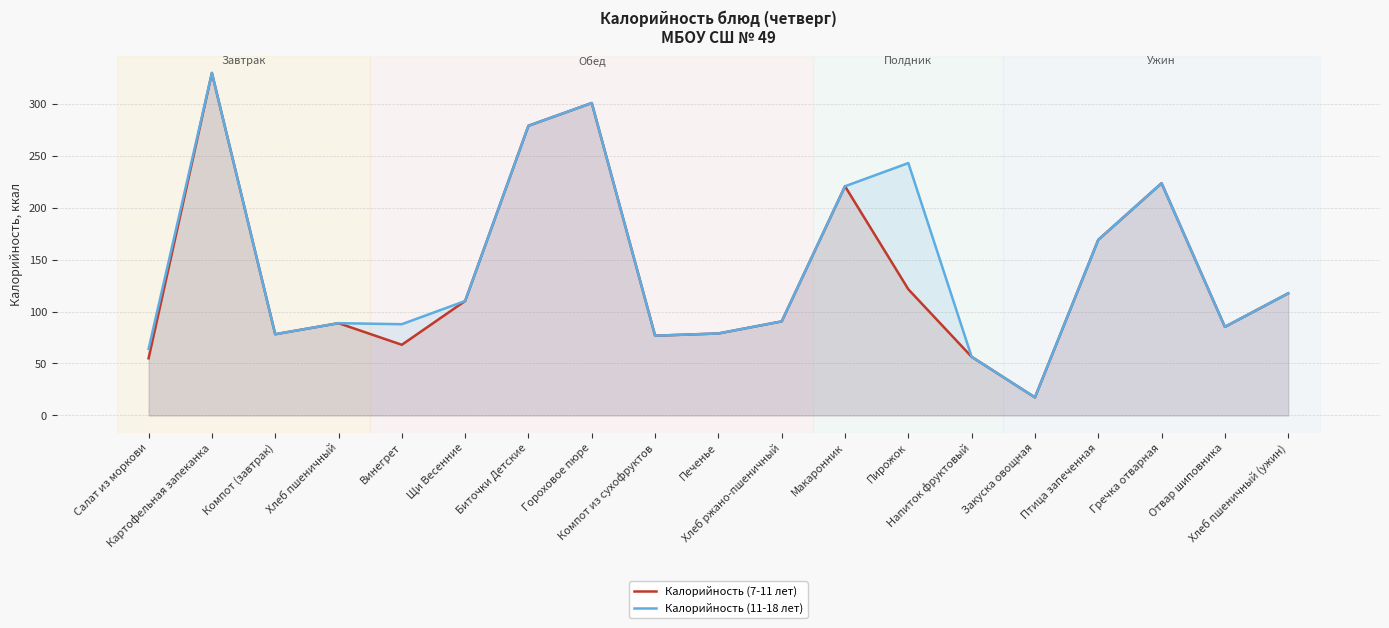

At which label does Калорийность (7-11 лет) first exceed 90?

Картофельная запеканка